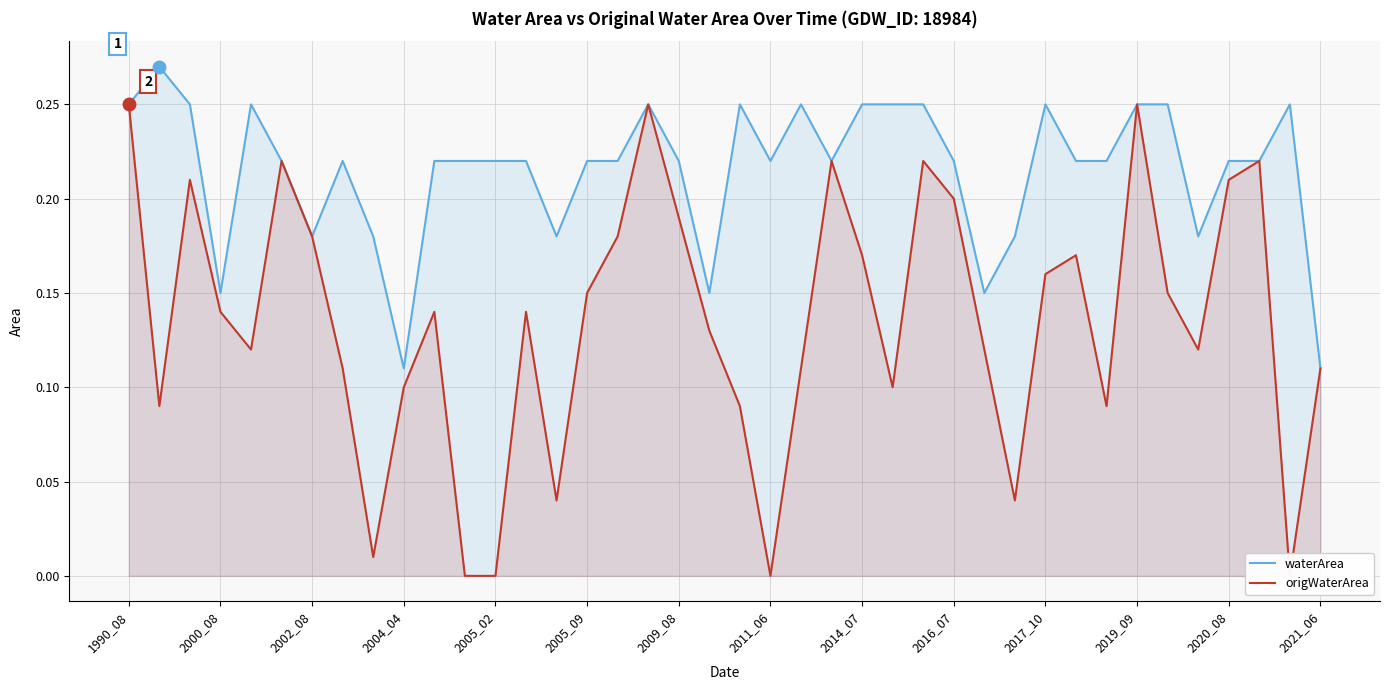

Rank the series by their average value, from lowest to highest.

origWaterArea, waterArea